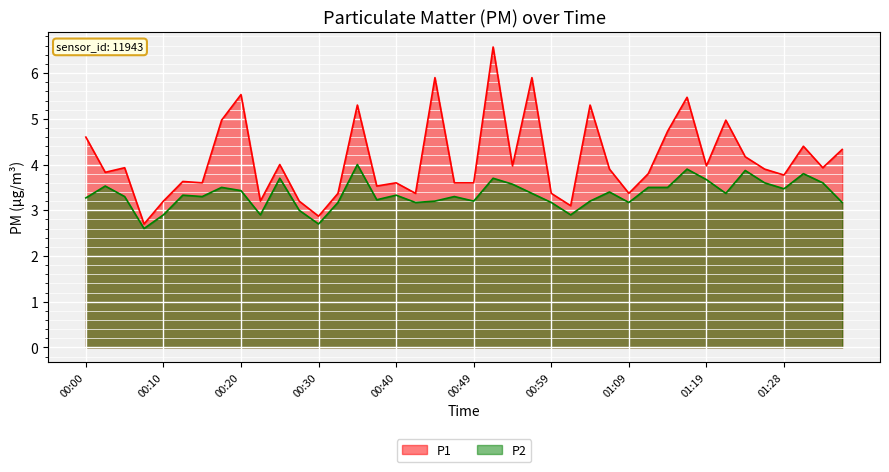

How many data points does each series have?

40